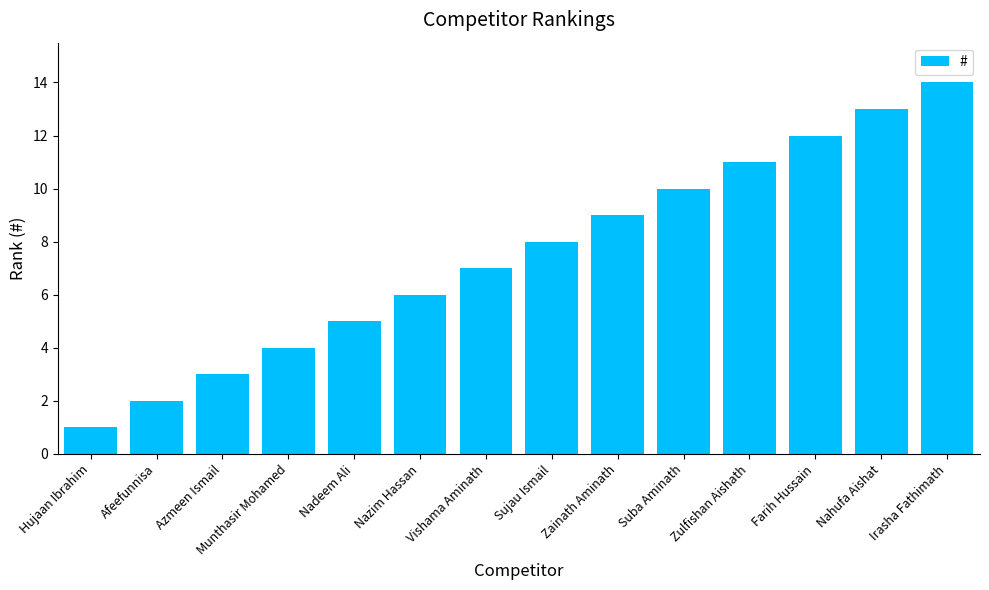

Are the bars grouped side by side (vs. stacked)?

No